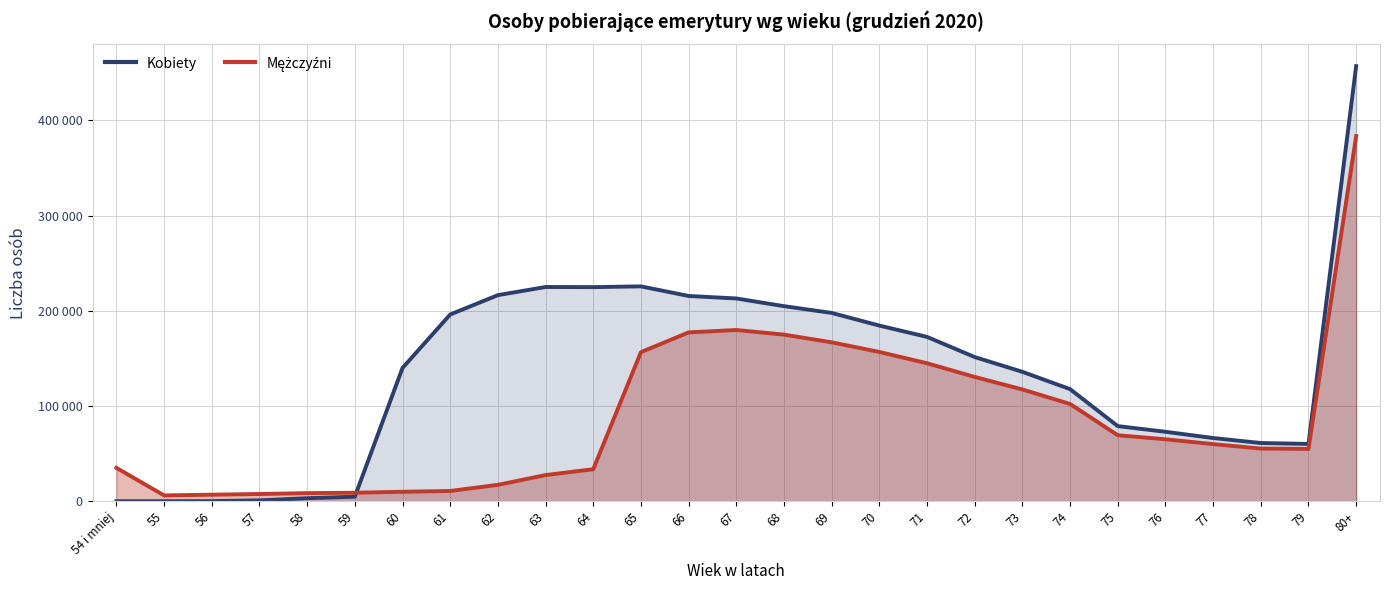

What is the difference between the maximum and minimum values in the Kobiety series?

457018